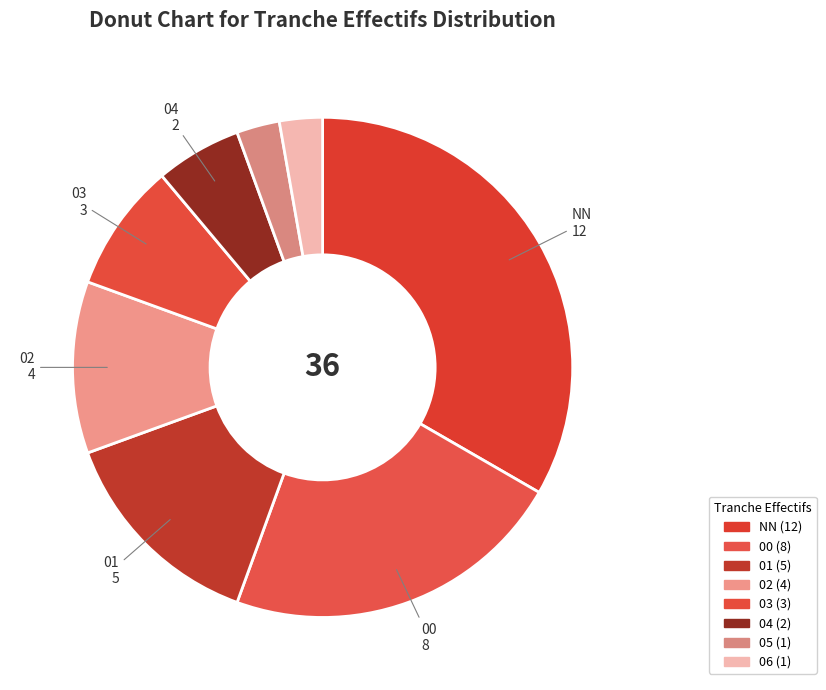

Between 01 and NN, which is larger?

NN